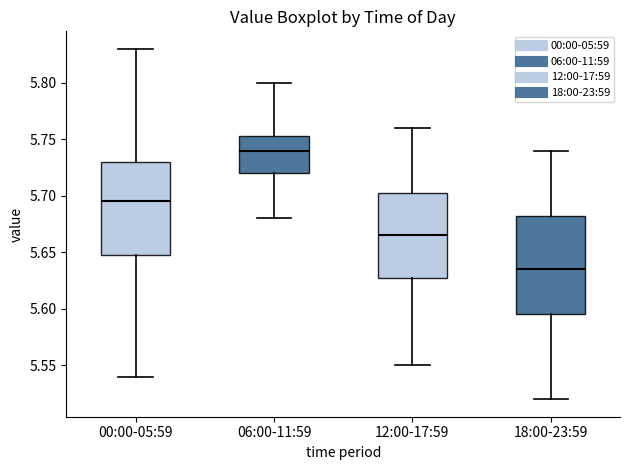

Where does the median line of the box for 06:00-11:59 sit on the y-axis? The values are not printed on the chart, so give them approximately, as read against the axis.

5.740